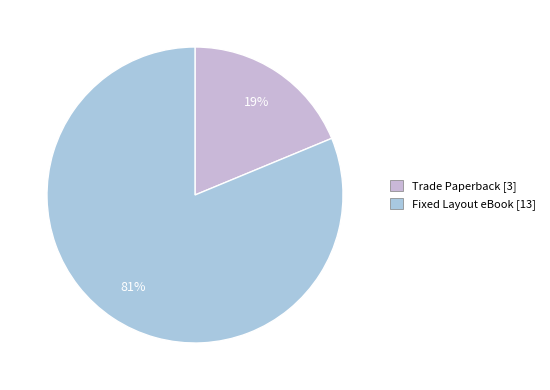

Which slice is the largest?

Fixed Layout eBook